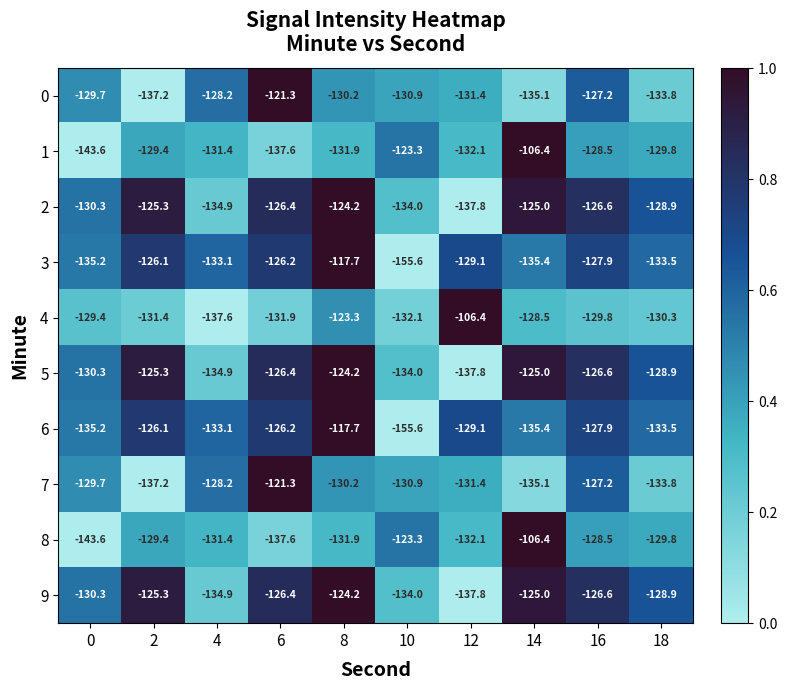

What is the average value of the 1 series?

-129.4